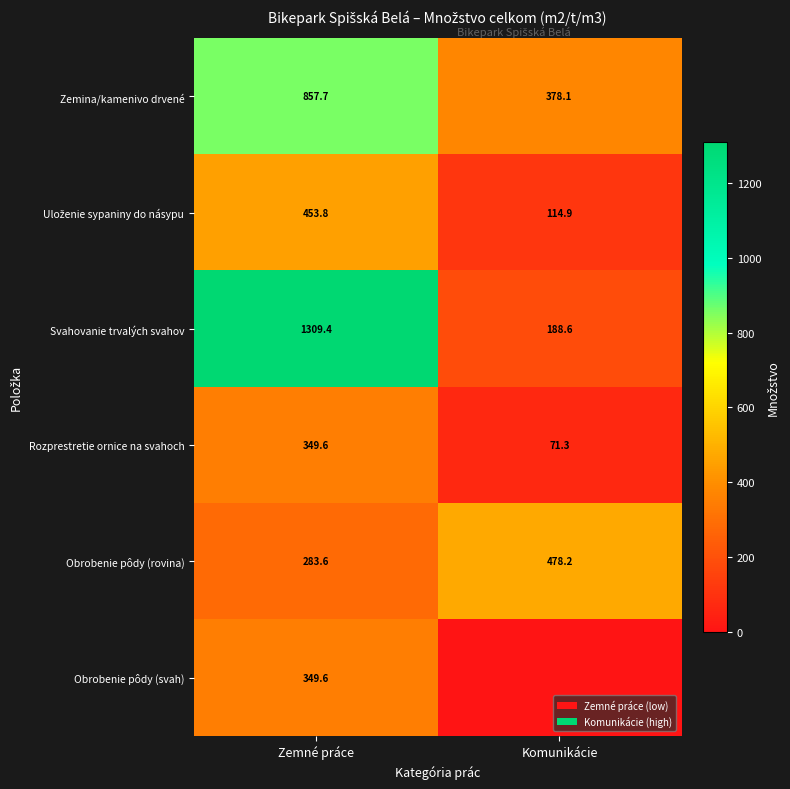

List the labels in order of Zemina/kamenivo drvené value, largest first.

Zemné práce, Komunikácie